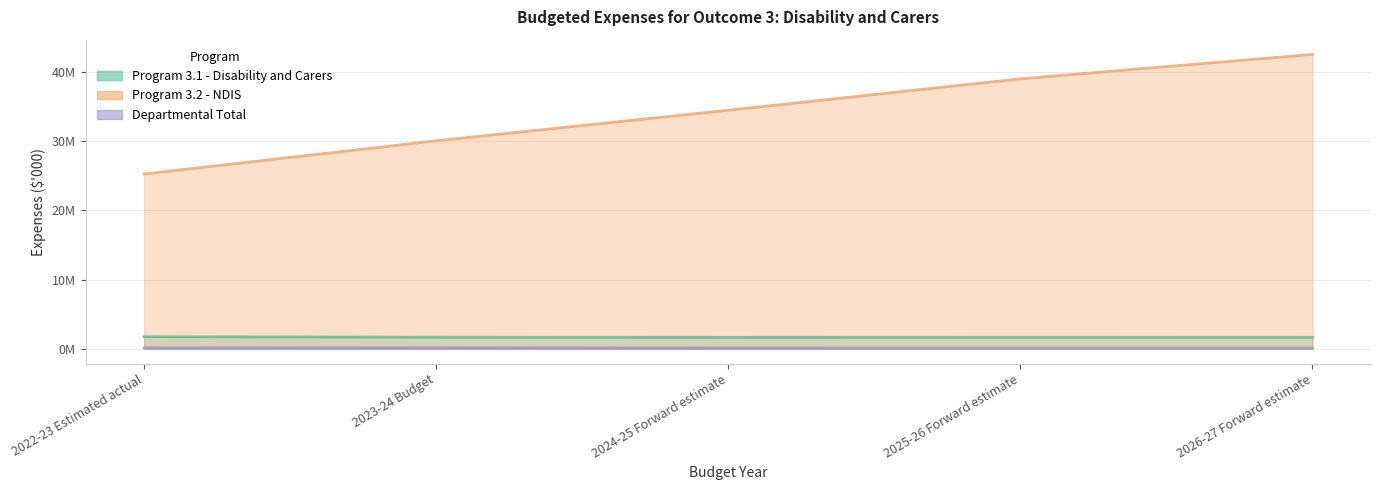

Reading left to right, what are all the values shown in this chart?

Program 3.1 - Disability and Carers: 2022-23 Estimated actual=1748284	2023-24 Budget=1673384	2024-25 Forward estimate=1657630	2025-26 Forward estimate=1670842	2026-27 Forward estimate=1664204
Program 3.2 - NDIS: 2022-23 Estimated actual=25248562	2023-24 Budget=30043566	2024-25 Forward estimate=34460451	2025-26 Forward estimate=38994638	2026-27 Forward estimate=42520145
Departmental Total: 2022-23 Estimated actual=135054	2023-24 Budget=152346	2024-25 Forward estimate=124738	2025-26 Forward estimate=121035	2026-27 Forward estimate=115749